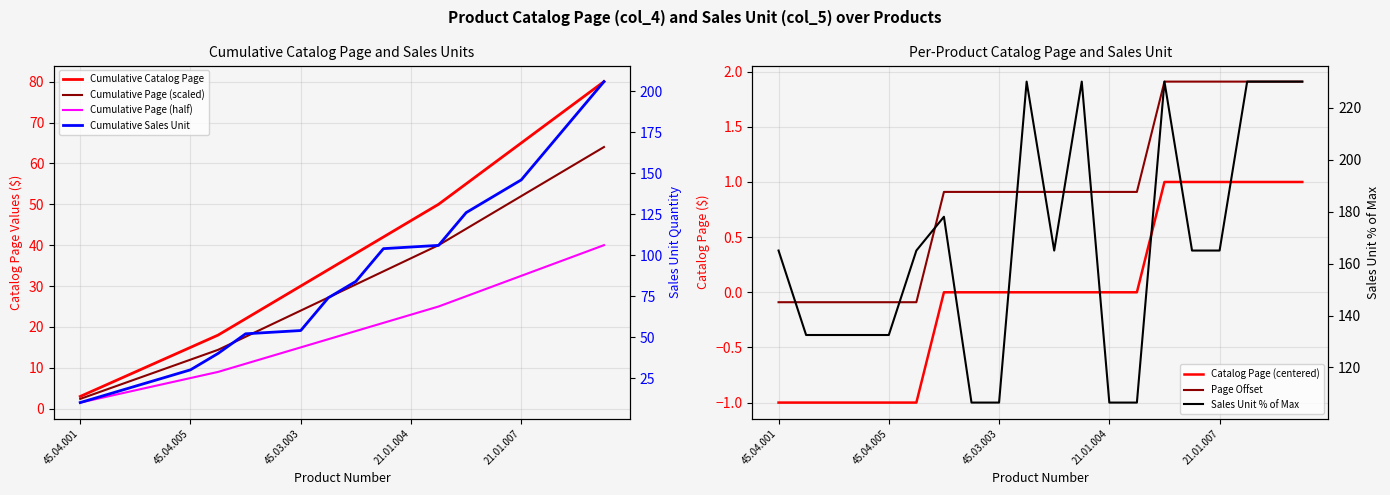

What position from the right is 45.04.002?

19